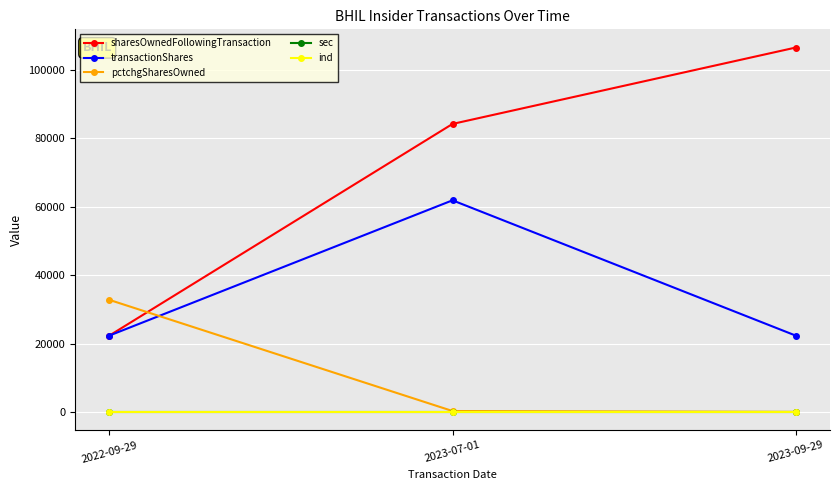

Does the chart have visible grid lines?

Yes